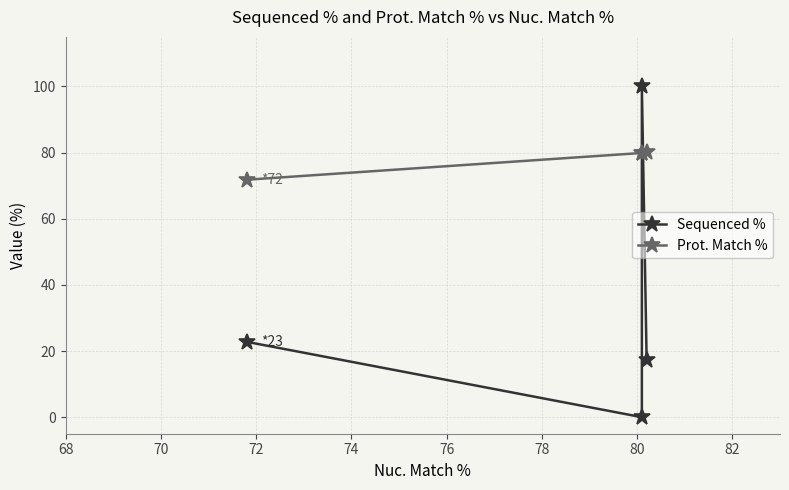

Is the value of Prot. Match % at 70 greater than the value of Sequenced % at 70?

Yes